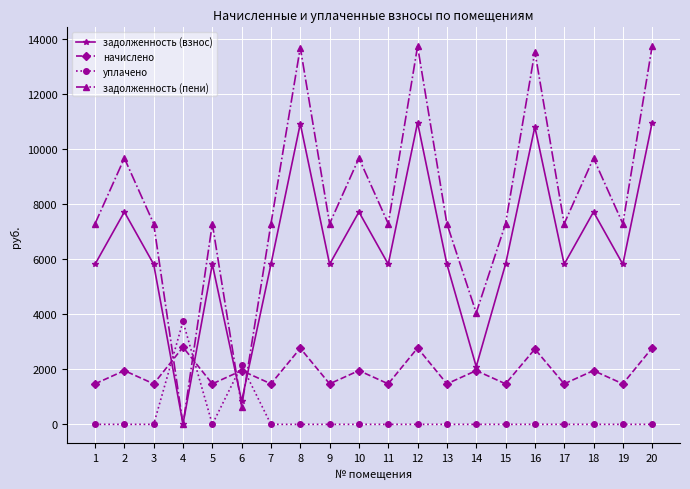

Is it true that уплачено equals 0.0 at 7?

True